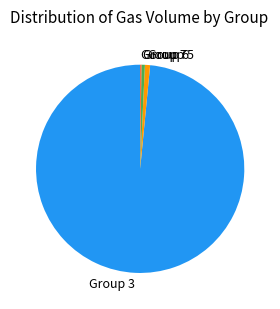

The Group 3 slice represents 98% of the pie. True or false?

True